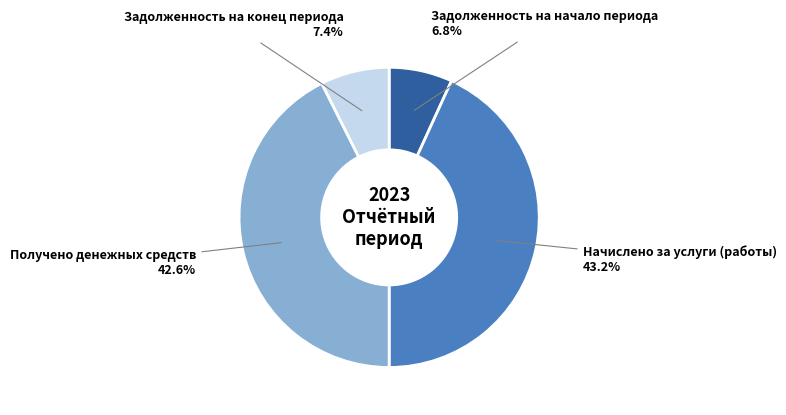

How many slices are in this pie chart?

4